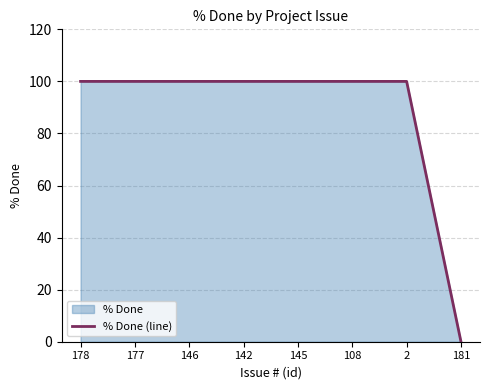

How many lines are shown in the chart?

1